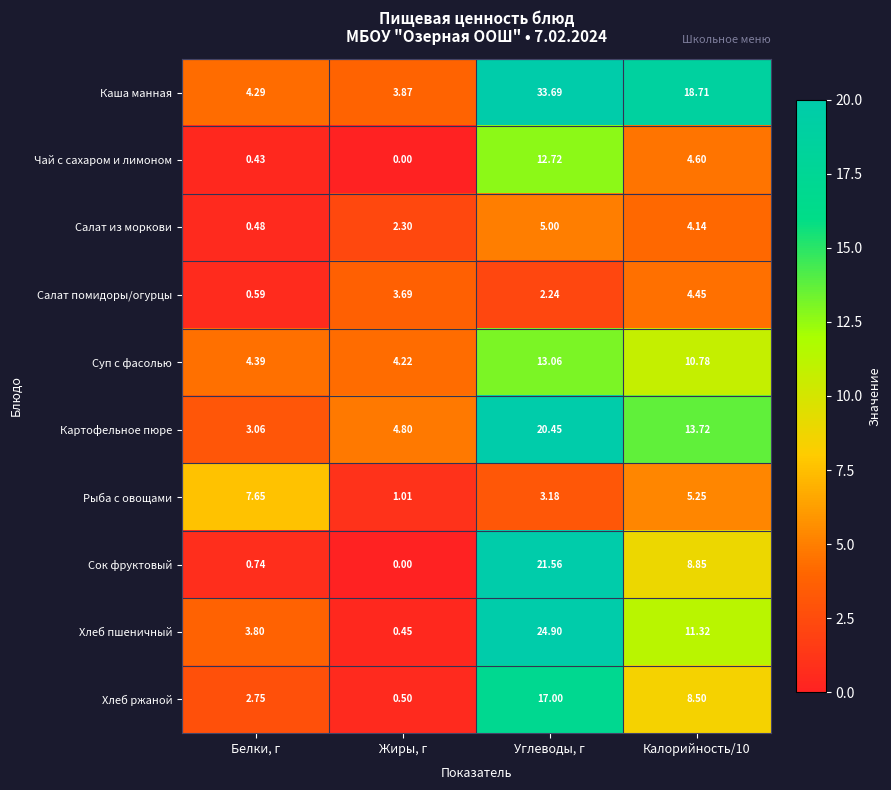

Which category has the lowest value across all series?

Жиры, г